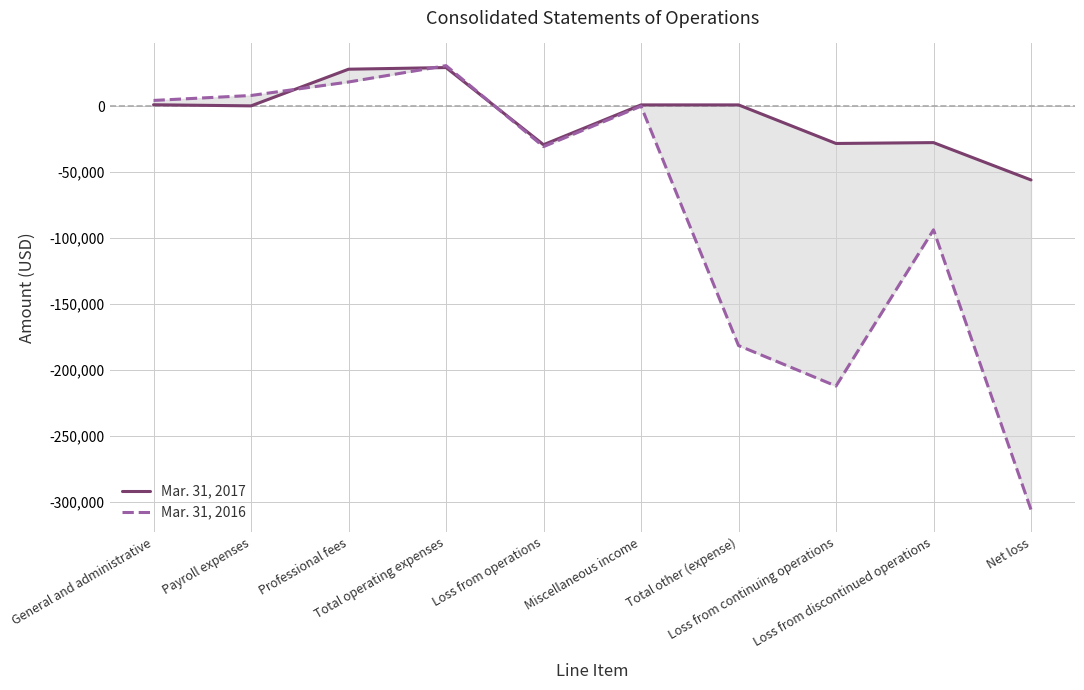

What is the label of the 7th point from the right?

Total operating expenses